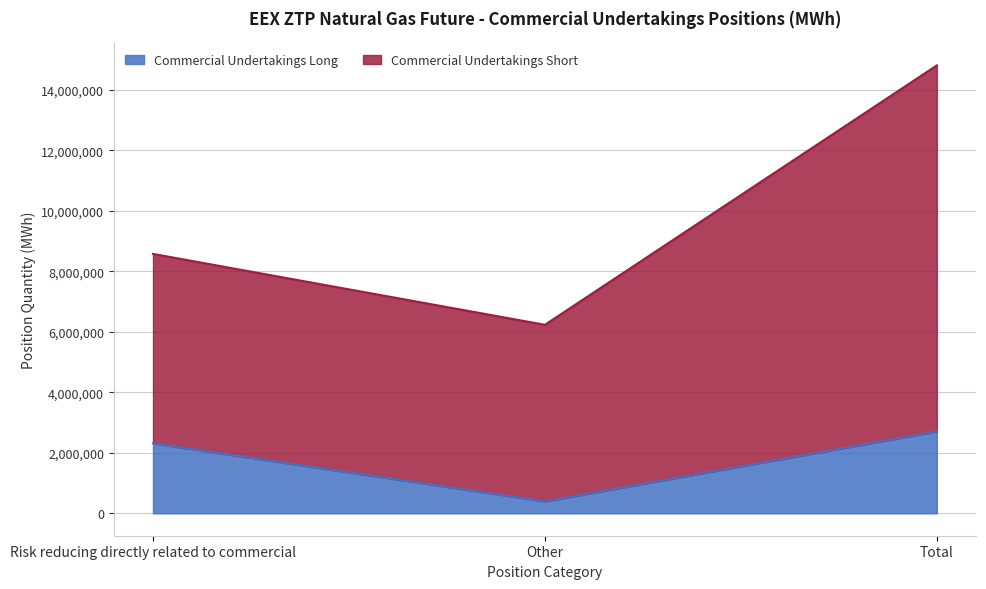

What is the ratio of the value at Risk reducing directly related to commercial to the value at Other?

5.9